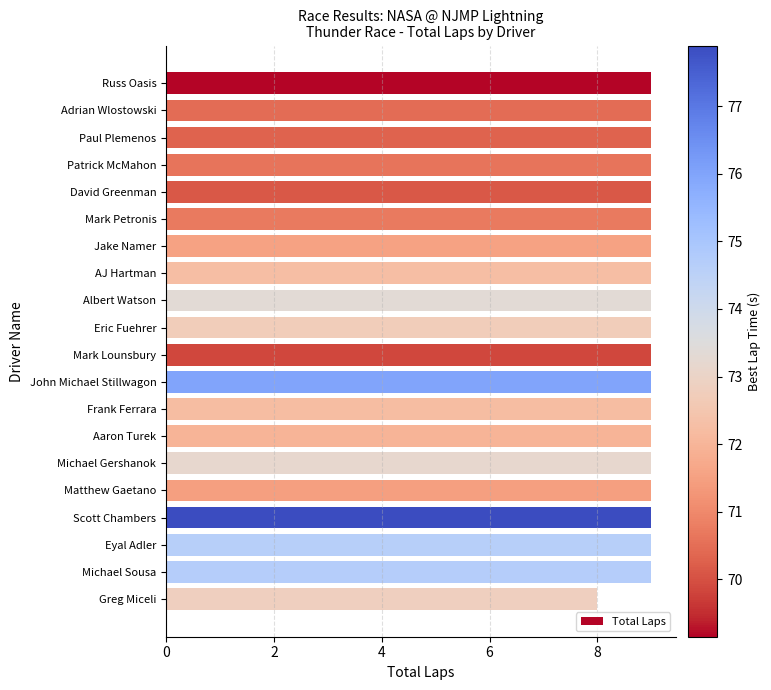

True or false: the data shows 16 at Mark Lounsbury.

False